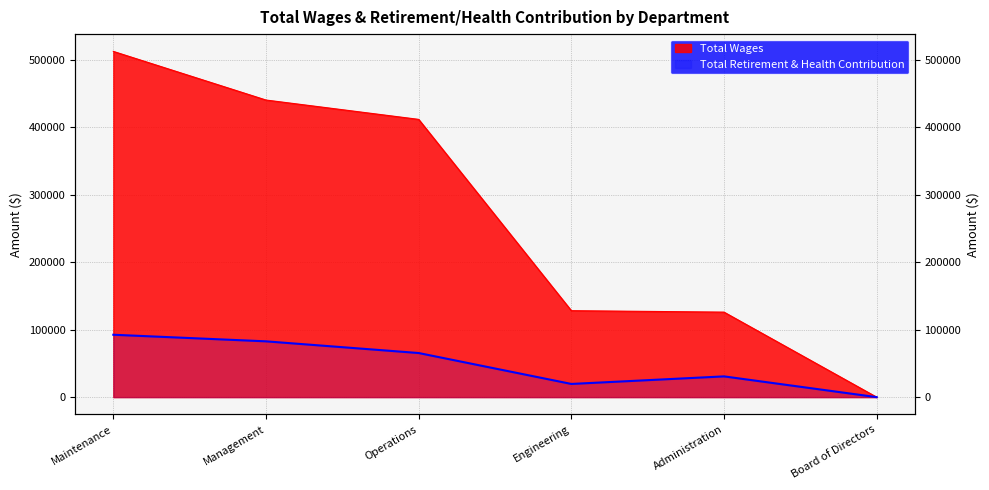

At which label does Total Retirement & Health Contribution first exceed 65375?

Maintenance